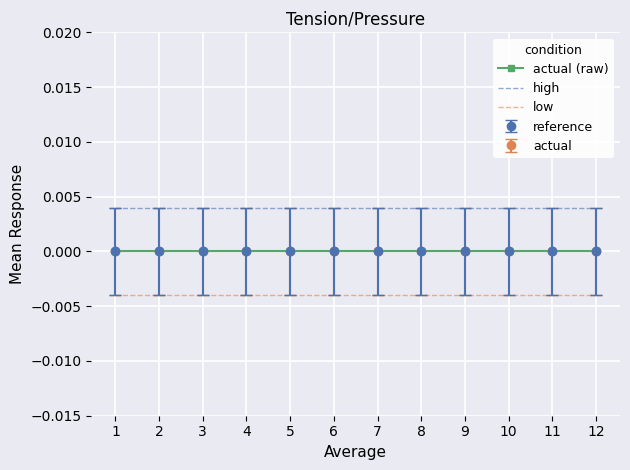

Is this an area chart (filled region under the line)?

No